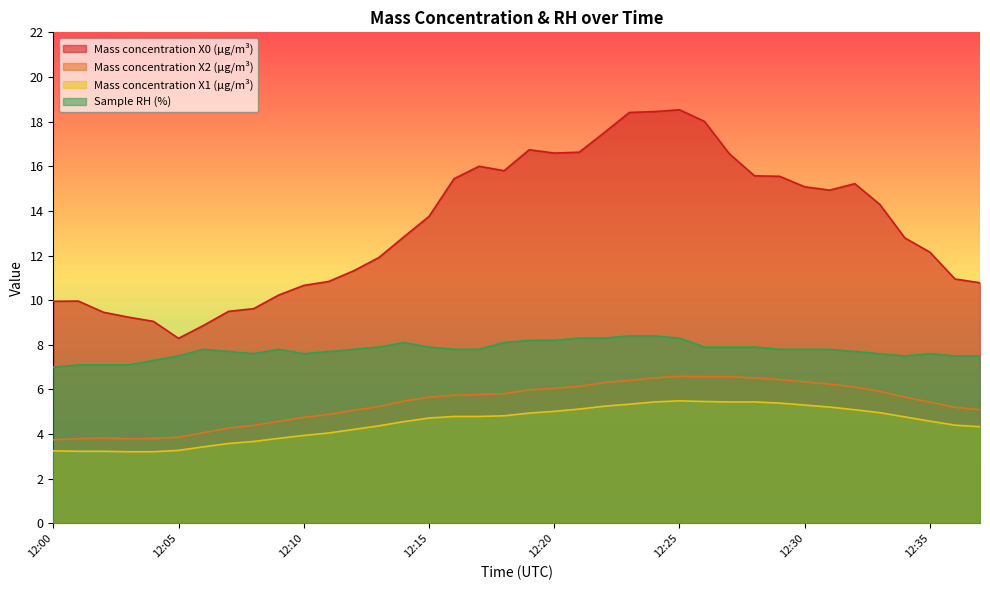

True or false: Mass concentration X1 (μg/m³) and Mass concentration X2 (μg/m³) intersect in this chart.

False